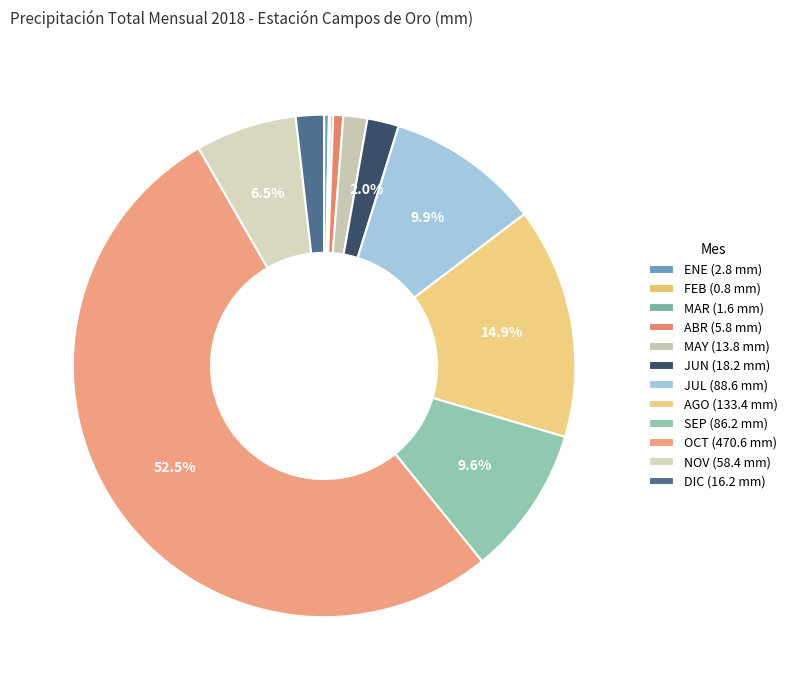

The FEB slice represents 0% of the pie. True or false?

True